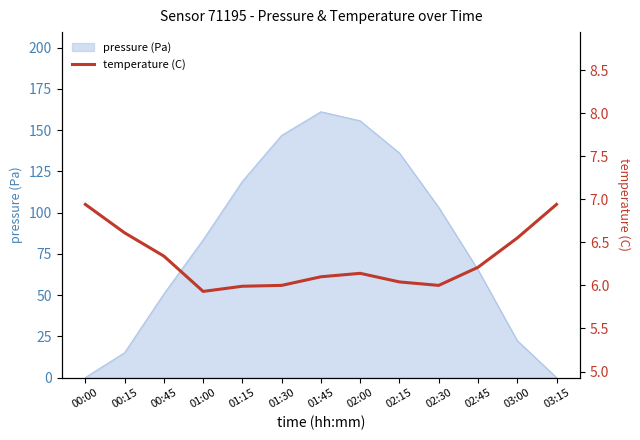

Does the chart have visible grid lines?

No